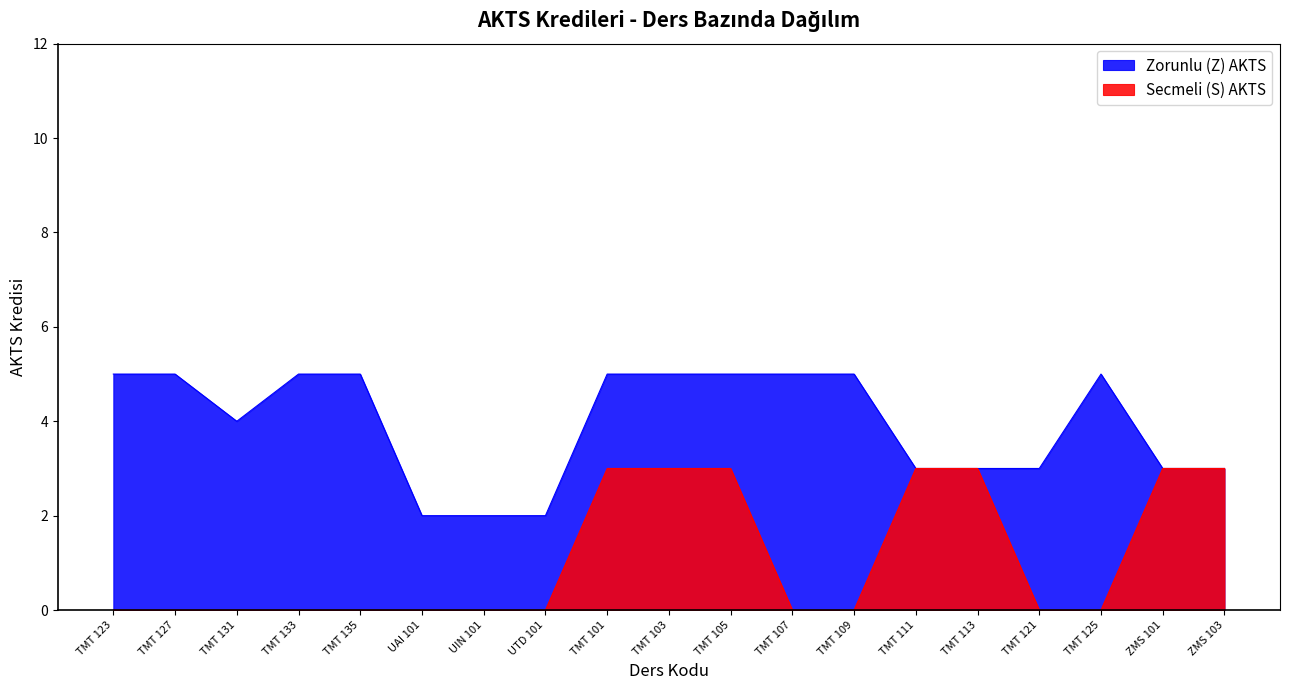

List the series in order of their peak value, lowest first.

Secmeli (S) AKTS, Zorunlu (Z) AKTS